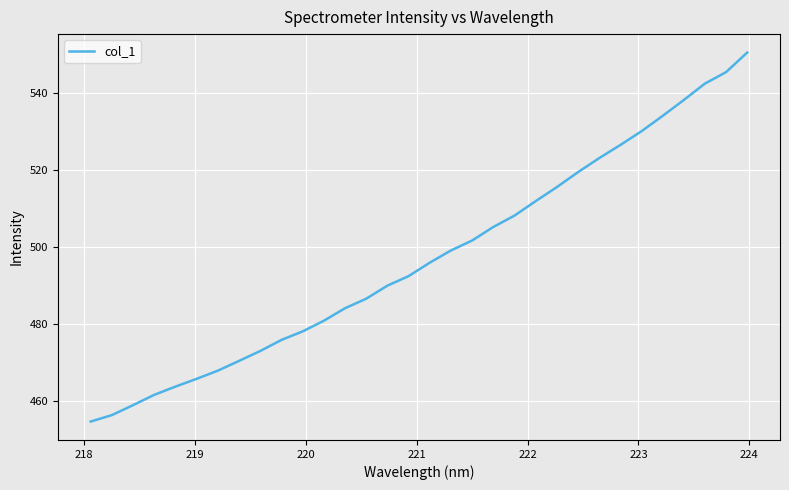

What is the greatest value displayed?

550.4